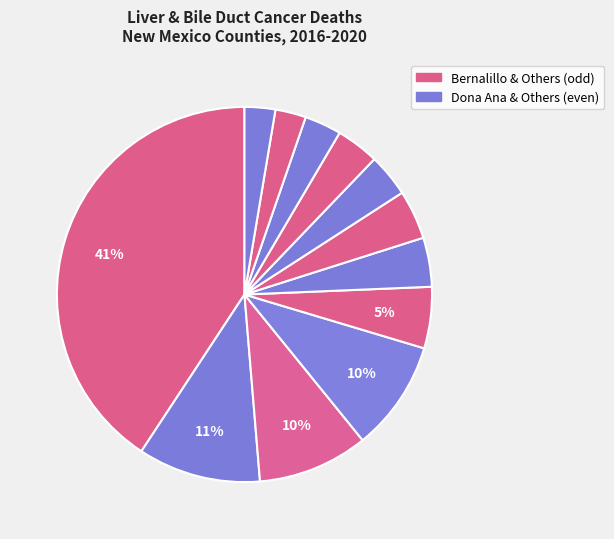

Count the number of slices in the pie.

12